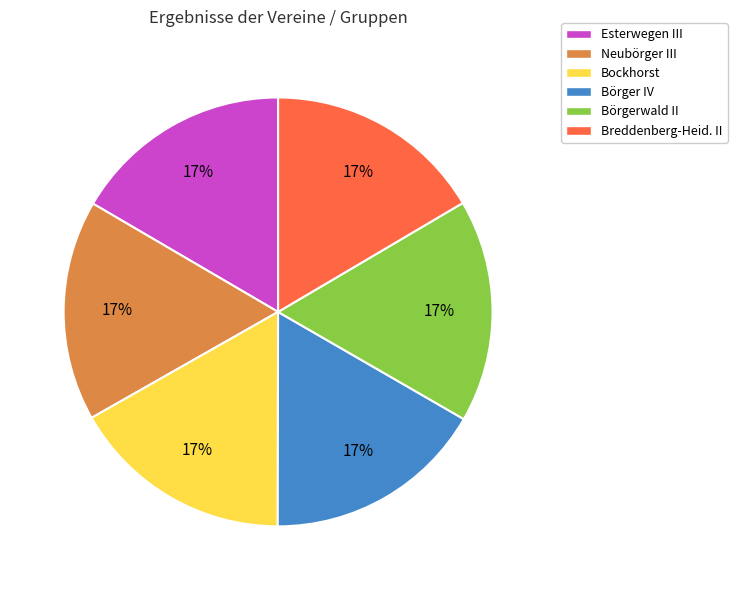

How many slices are in this pie chart?

6